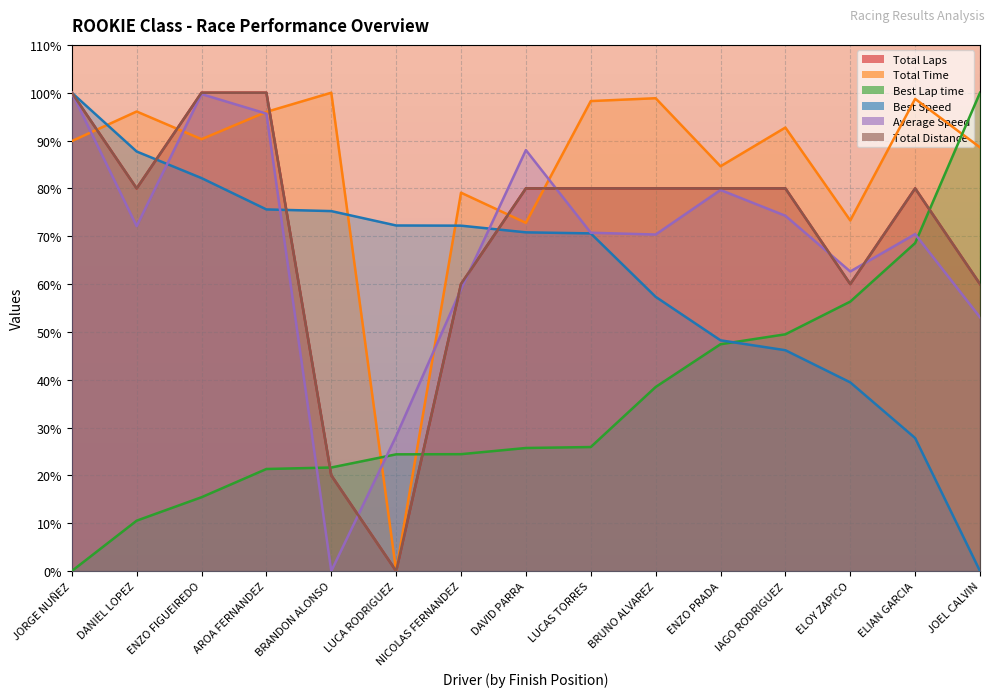

How many distinct data groups are displayed?

6